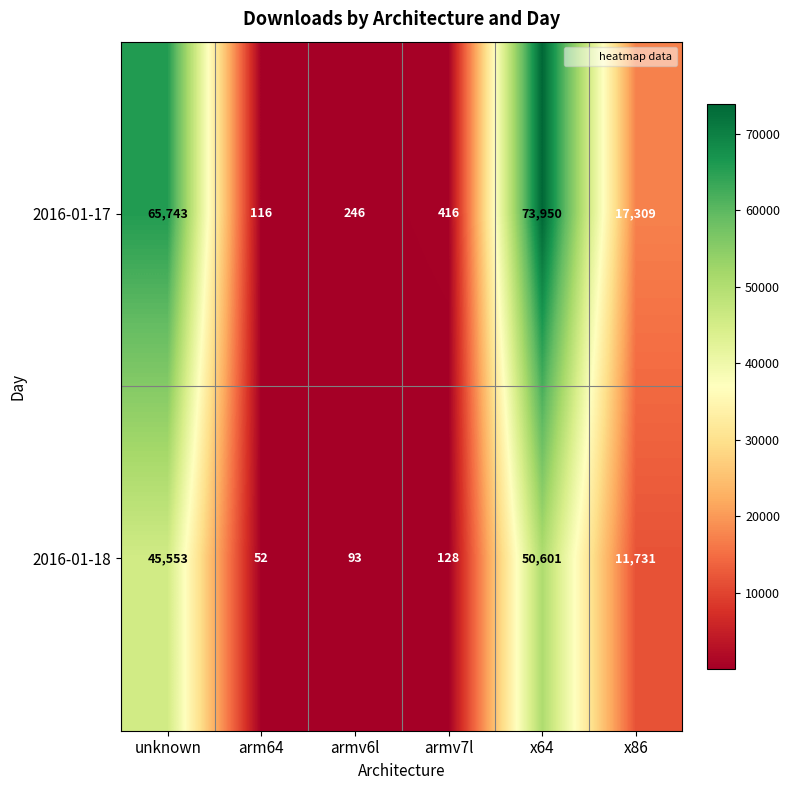

Between armv7l and x86, which series saw the biggest shift?

2016-01-17